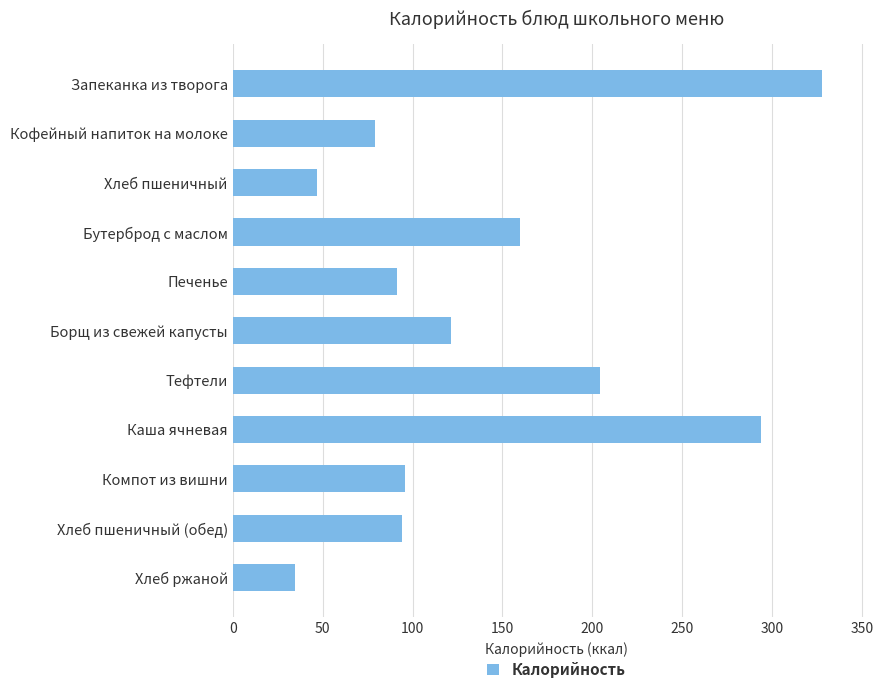

What is the label of the 8th bar from the bottom?

Бутерброд с маслом